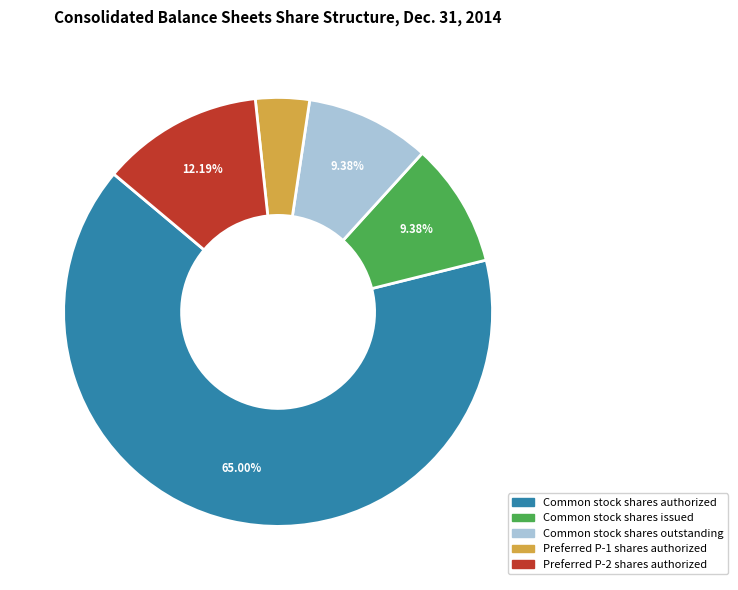

To the nearest percent, what percentage of the pie is Common stock shares issued?

9%